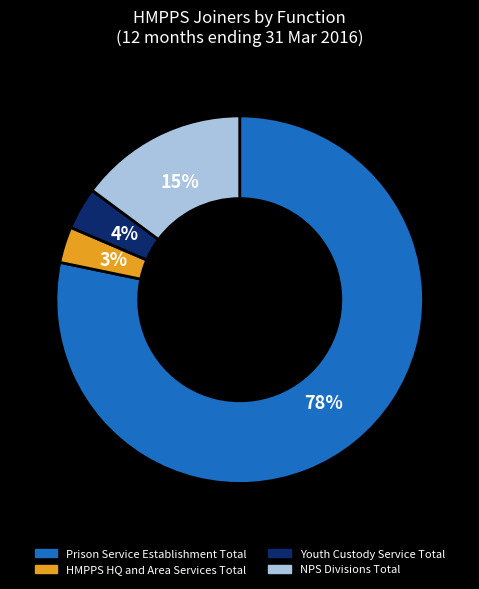

Between NPS Divisions Total and Youth Custody Service Total, which is larger?

NPS Divisions Total